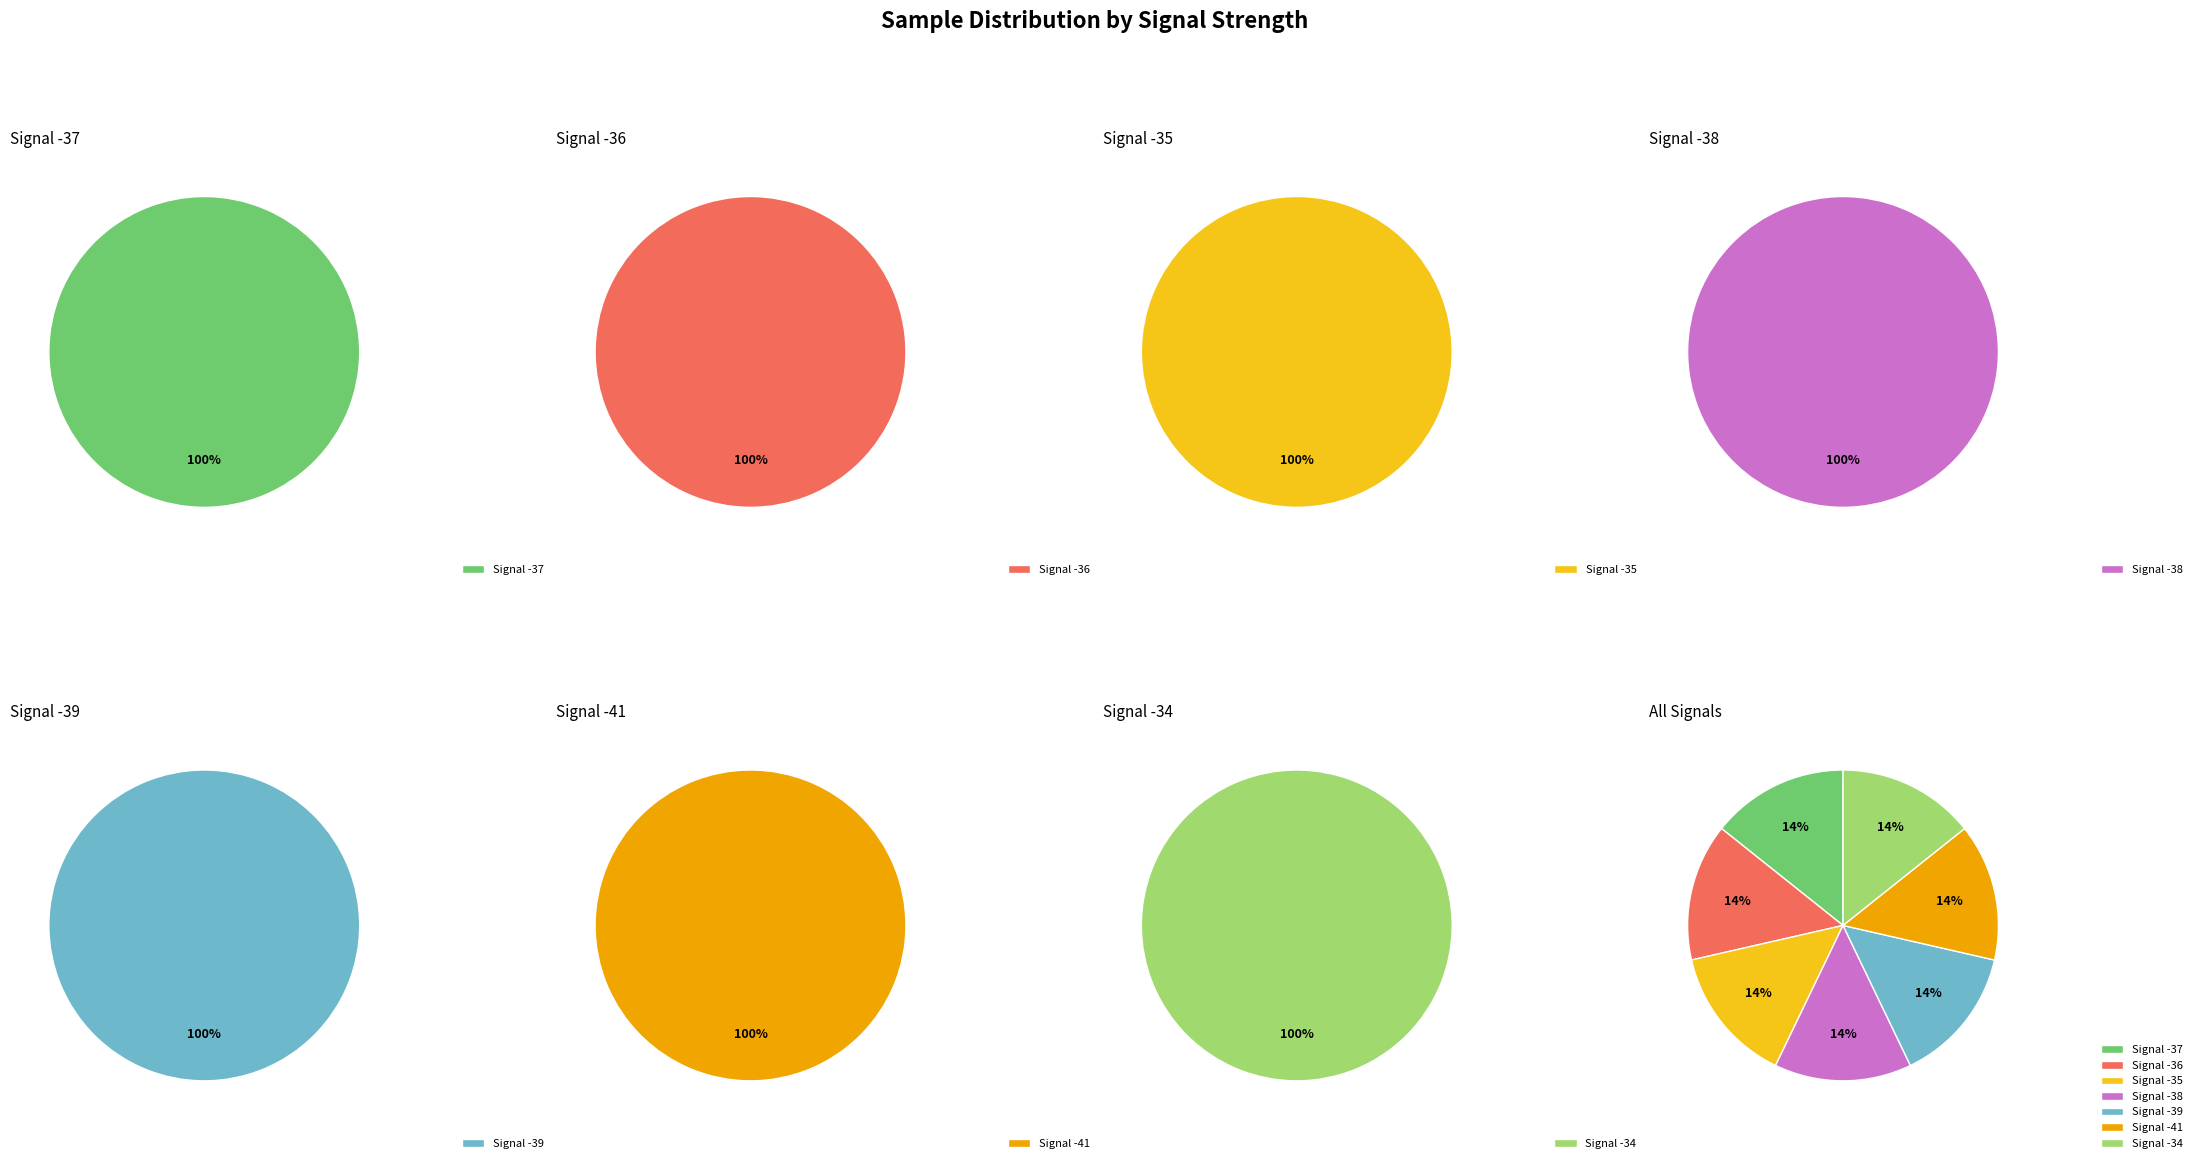

What is the largest slice in the pie chart?

-34